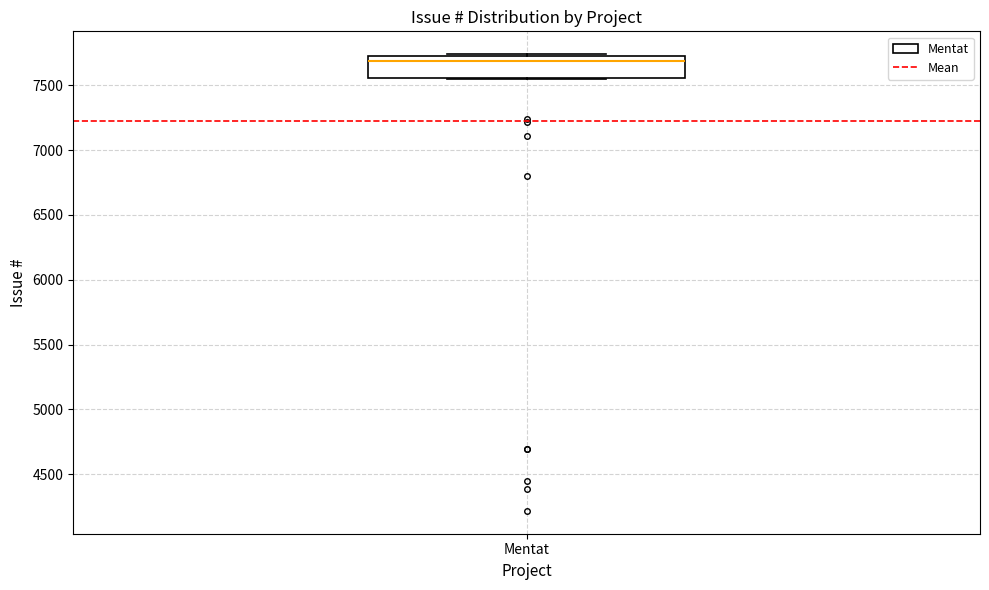

Read this box plot against the y-axis: the position of the median line, the range covered by the box, and the ends of both whiskers. The values are not printed on the chart, so give them approximately, as read against the axis.

median 7700, box 7550 to 7750, whiskers 7550 to 7750